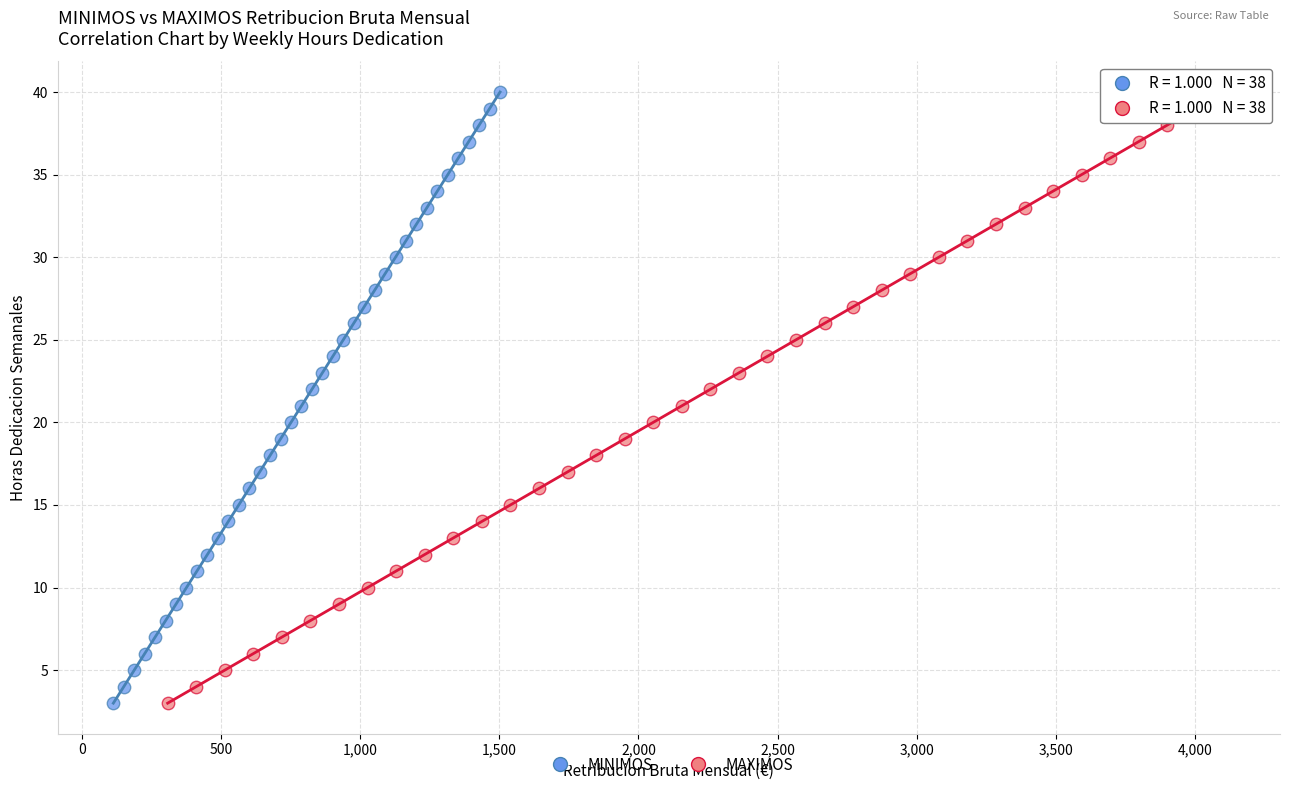

What are all the series names shown in the legend?

MINIMOS, MAXIMOS